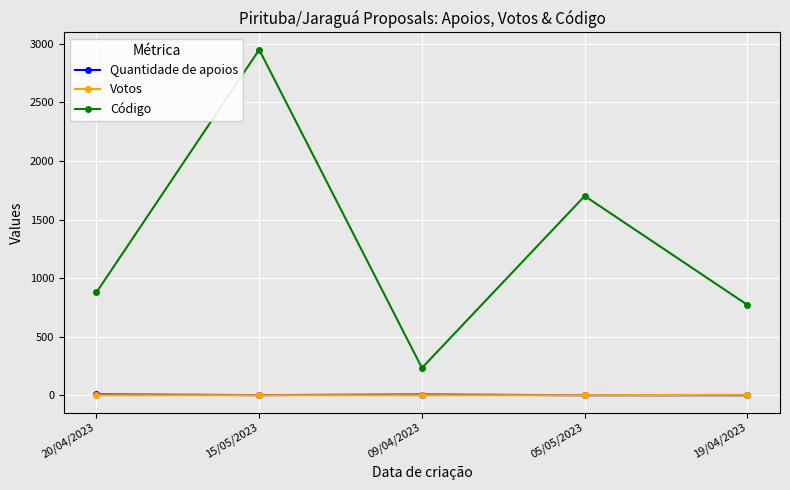

True or false: Votos and Código cross at least once.

False